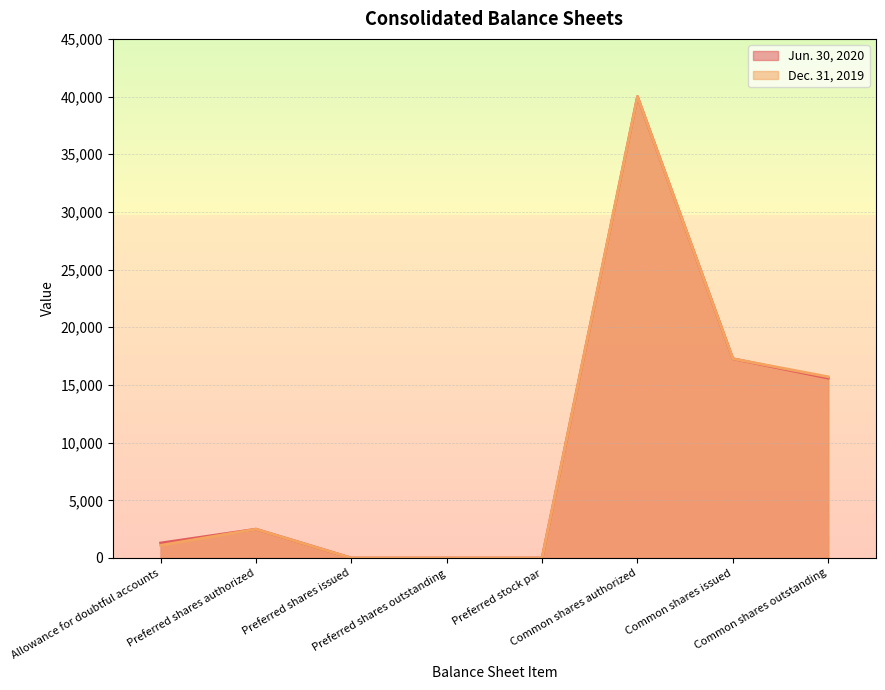

How many series are shown in this chart?

2